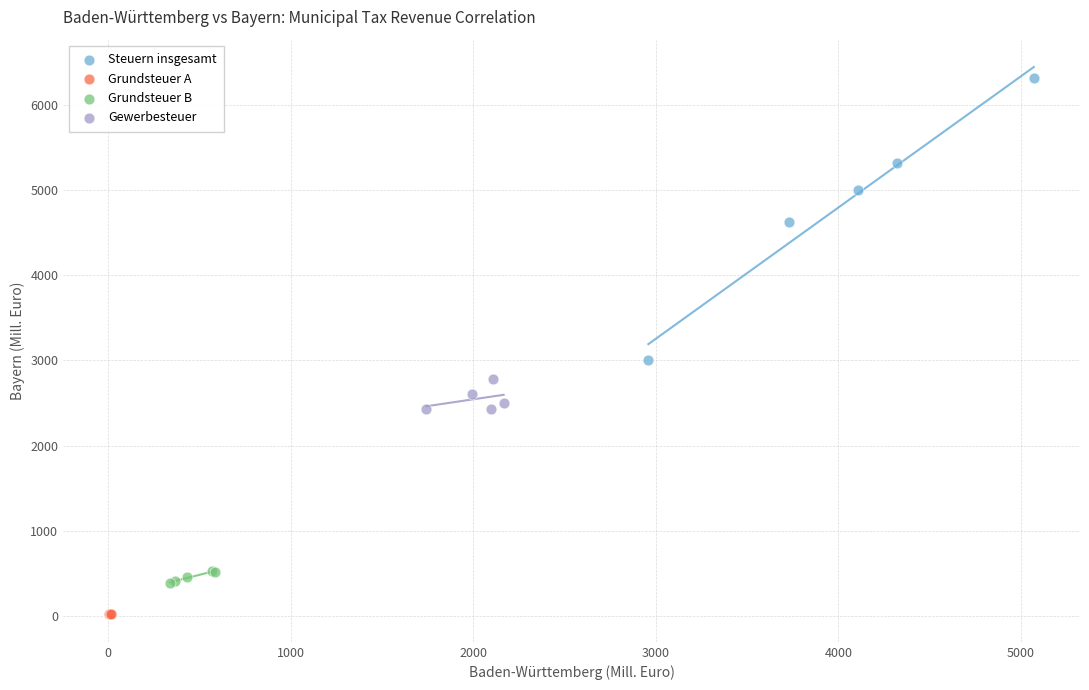

Which series has the widest spread of Y values?

Steuern insgesamt